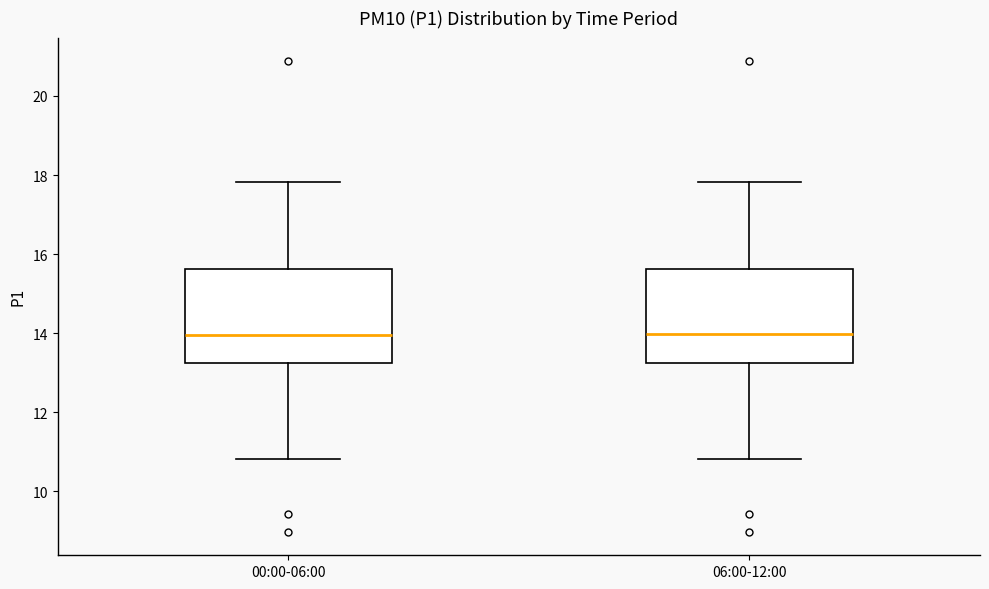

Reading left to right, read every box against the y-axis: the position of its median line, the range the box covers, and the ends of its whiskers. The values are not printed on the chart, so give them approximately, as read against the axis.

00:00-06:00: median 14.0, box 13.2 to 15.6, whiskers 10.8 to 17.8
06:00-12:00: median 14.0, box 13.2 to 15.6, whiskers 10.8 to 17.8